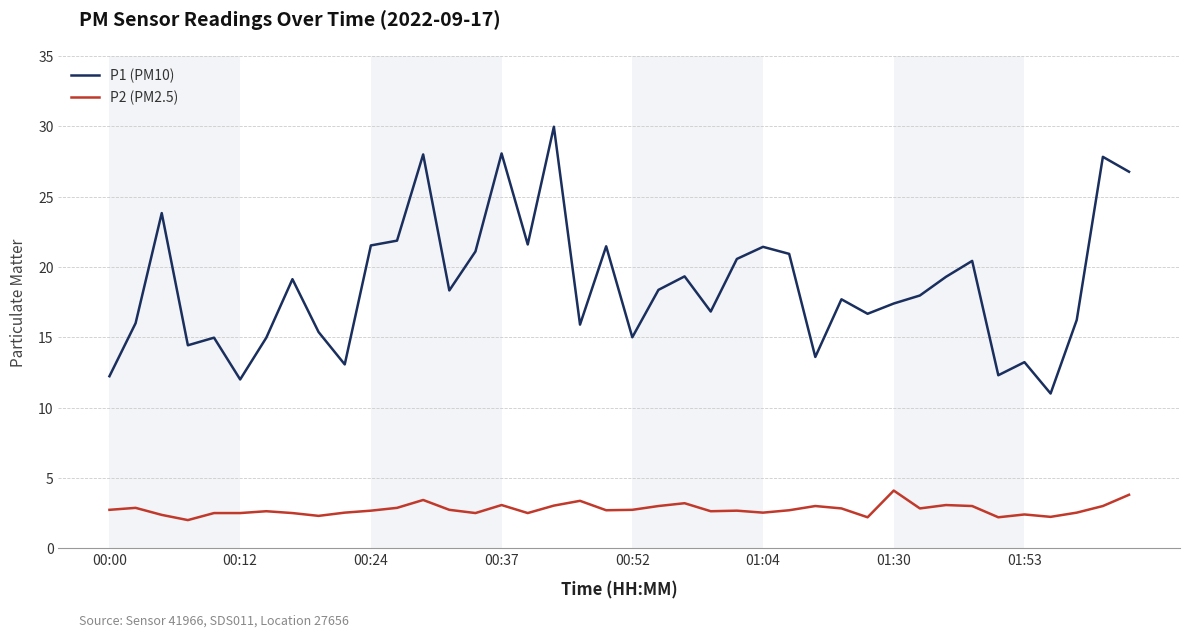

True or false: P1 (PM10) and P2 (PM2.5) intersect in this chart.

False